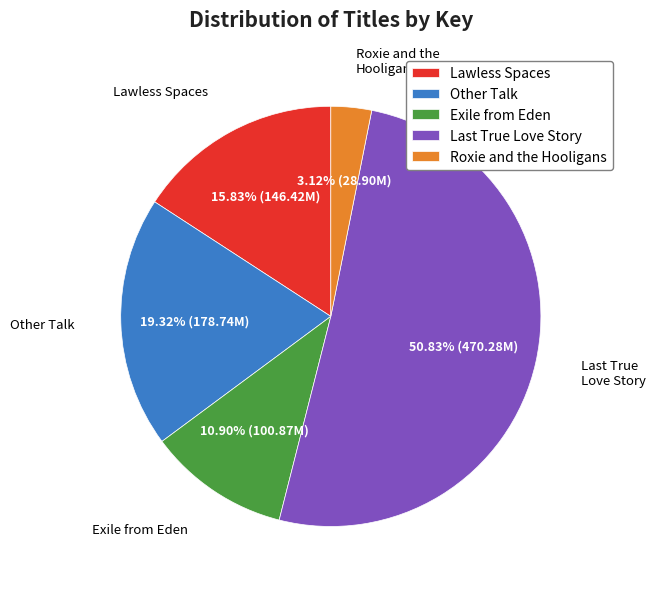

Which category has the smallest portion of the pie?

Roxie and the Hooligans